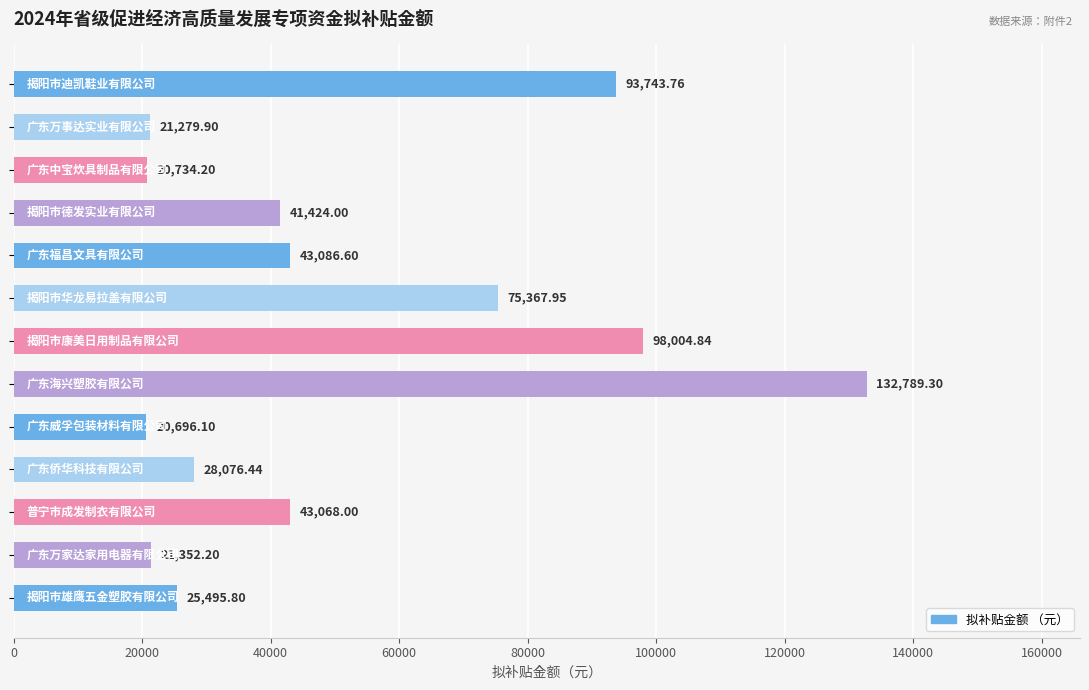

What is the sum of all values?

665119.1